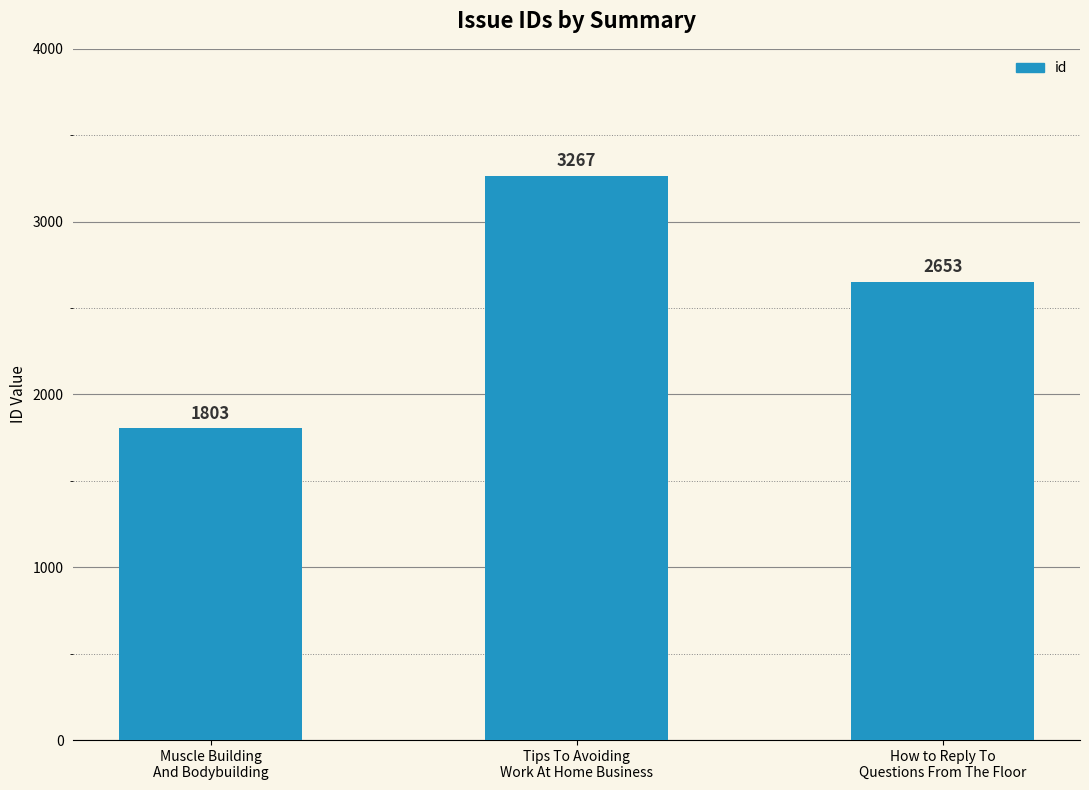

Reading left to right, transcribe all the data shown in this chart.

1803	3267	2653